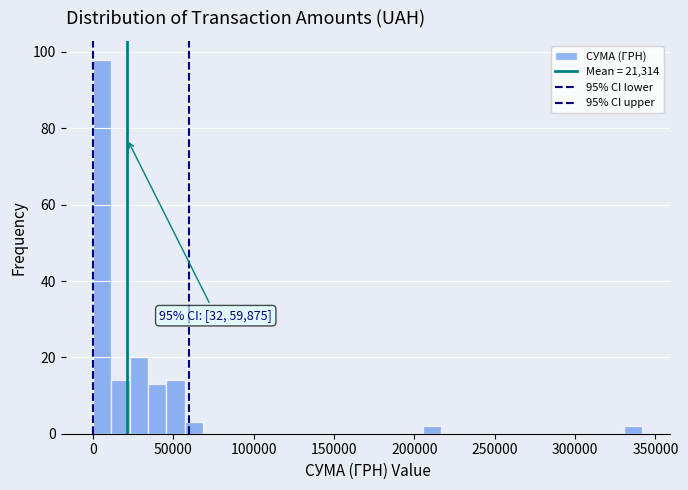

Around what value on the x-axis is the tallest bar? Give the approximate position of its centre, as read against the axis.

5000